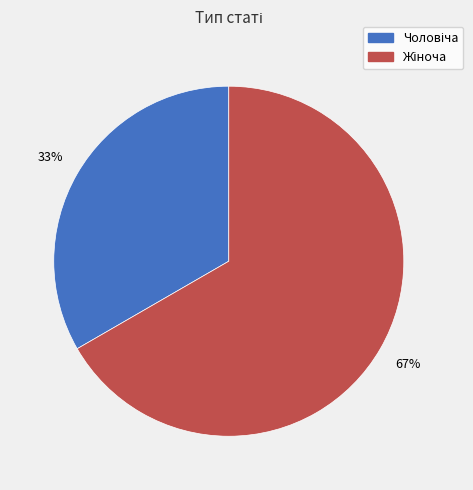

Does any single category account for the majority?

Yes